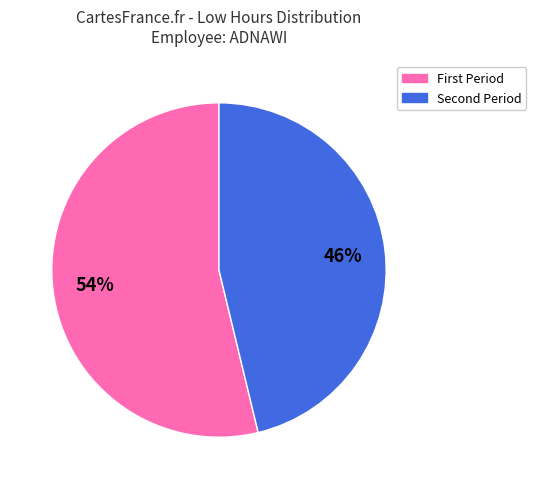

To the nearest percent, what is the average slice percentage?

50%